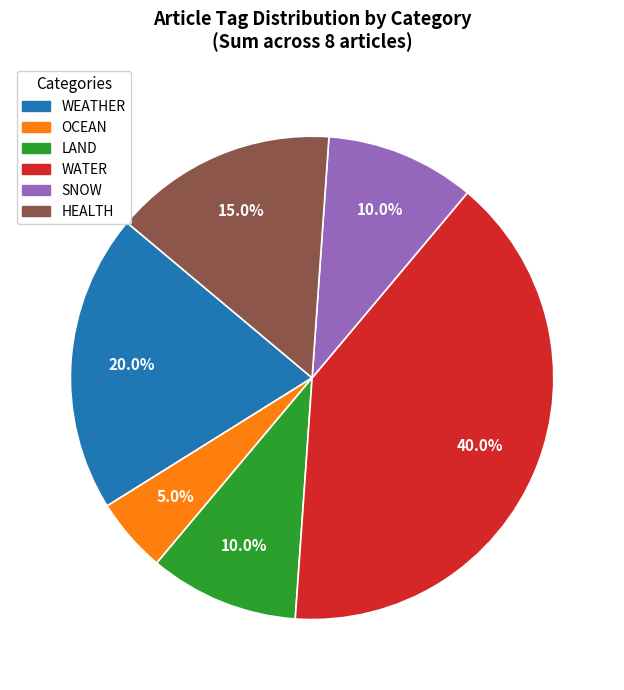

How many segments does this pie chart have?

6